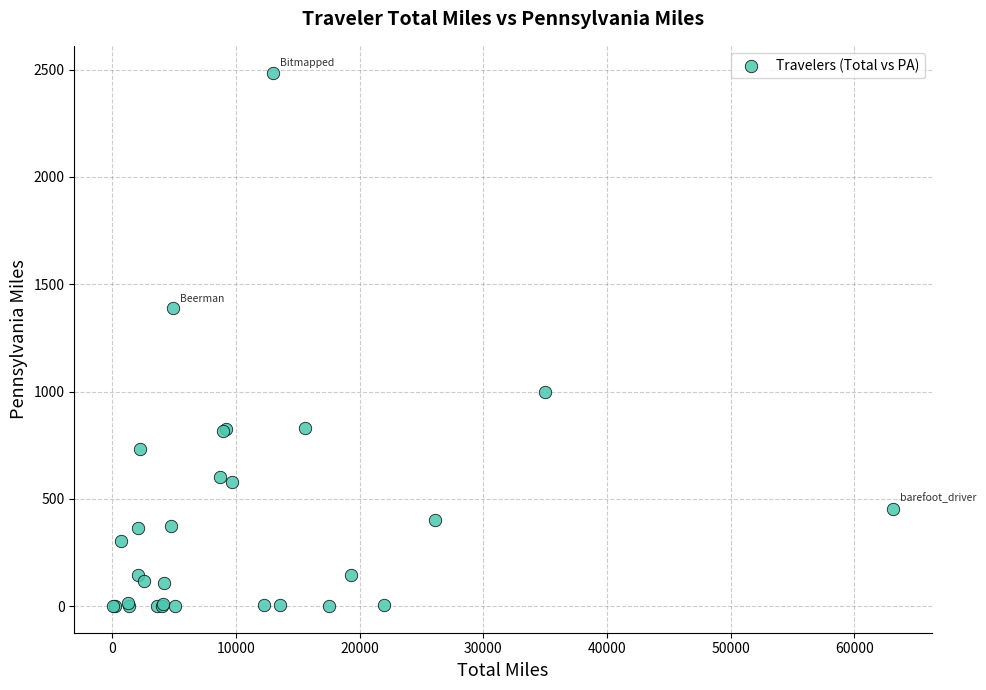

What Y value in the scatter plot is closest to 1243?

1387.0